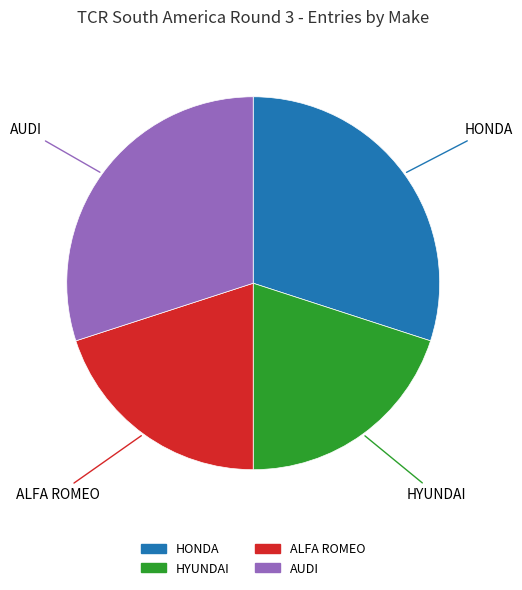

Is it true that AUDI is 39% of the pie?

False